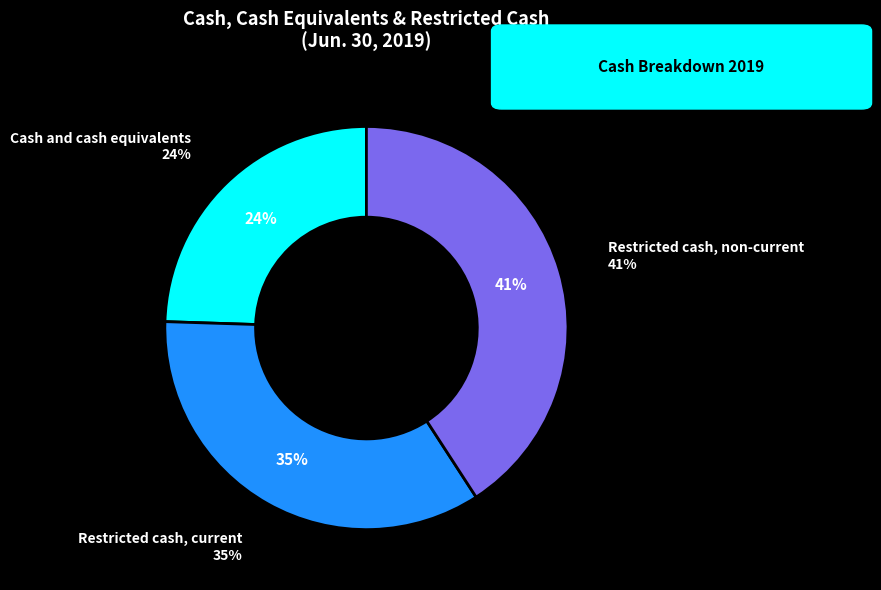

Is it true that Restricted cash, non-current is 41% of the pie?

True